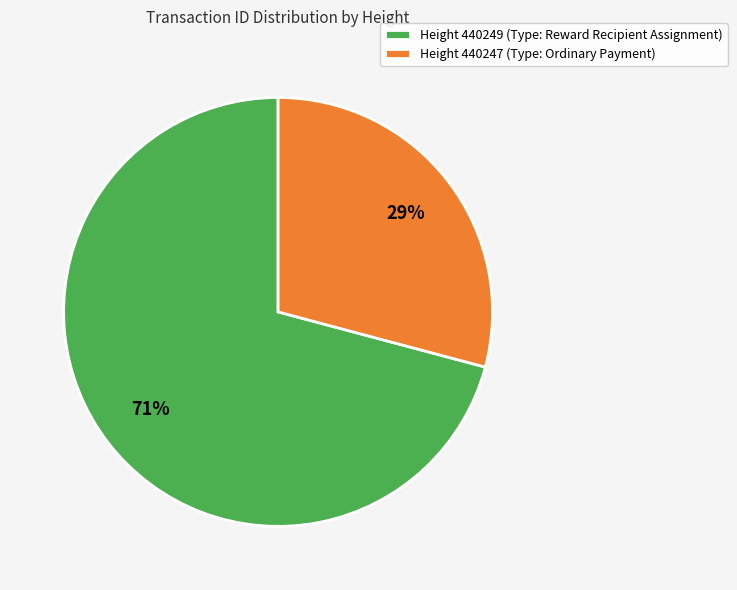

How many slices are in this pie chart?

2